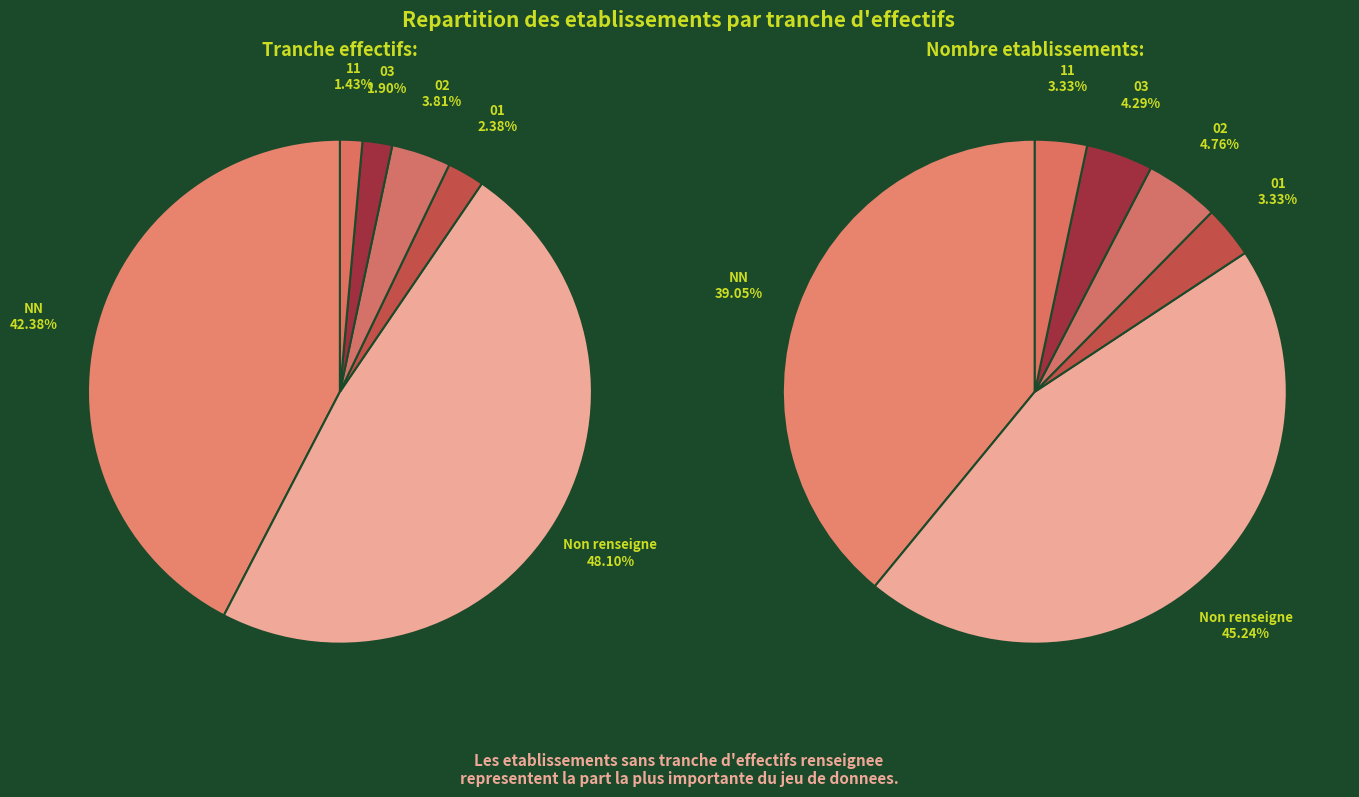

How many segments does this pie chart have?

6